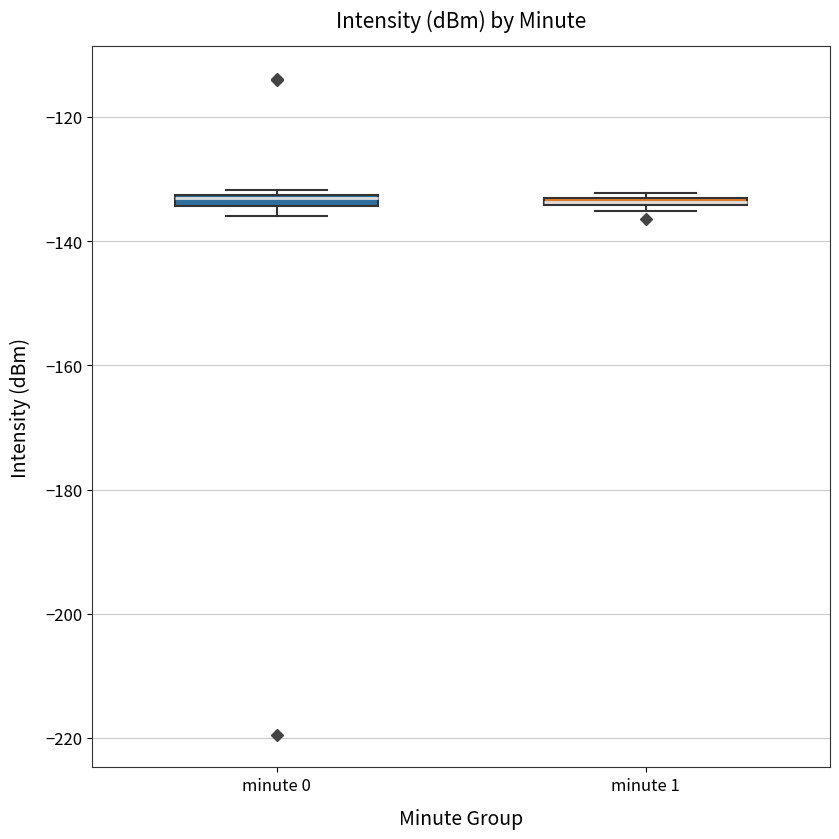

Where is the upper edge of the box for minute 1 on the y-axis? The values are not printed on the chart, so give them approximately, as read against the axis.

-132